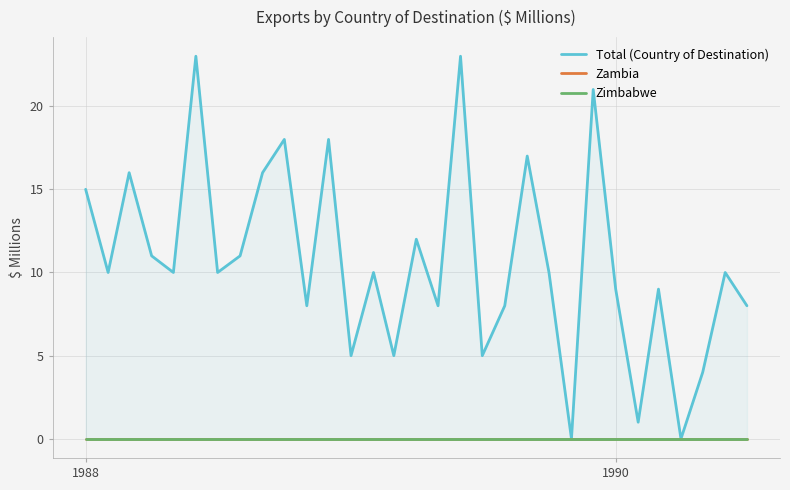

True or false: Zimbabwe and Total (Country of Destination) cross at least once.

False